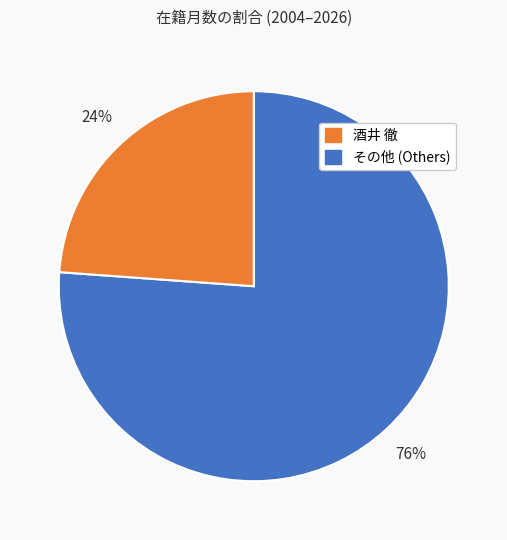

Does any single category account for the majority?

Yes